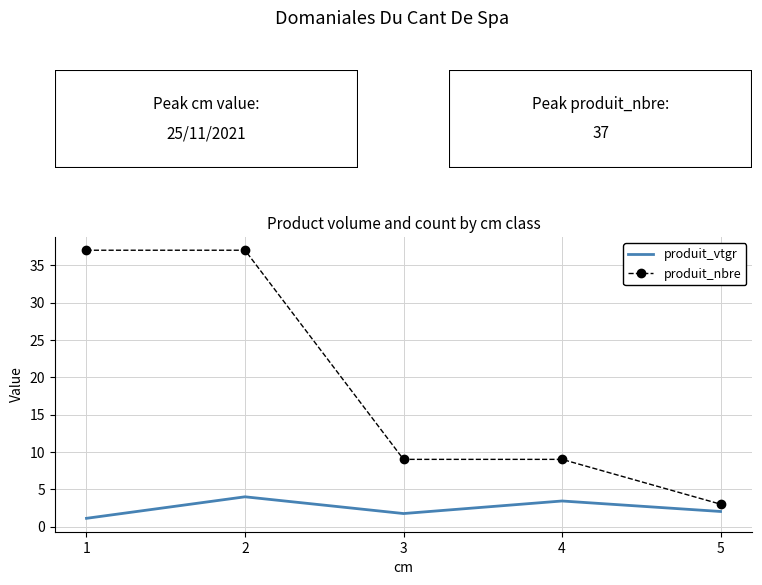

What is the total value across all series at 1?

38.1